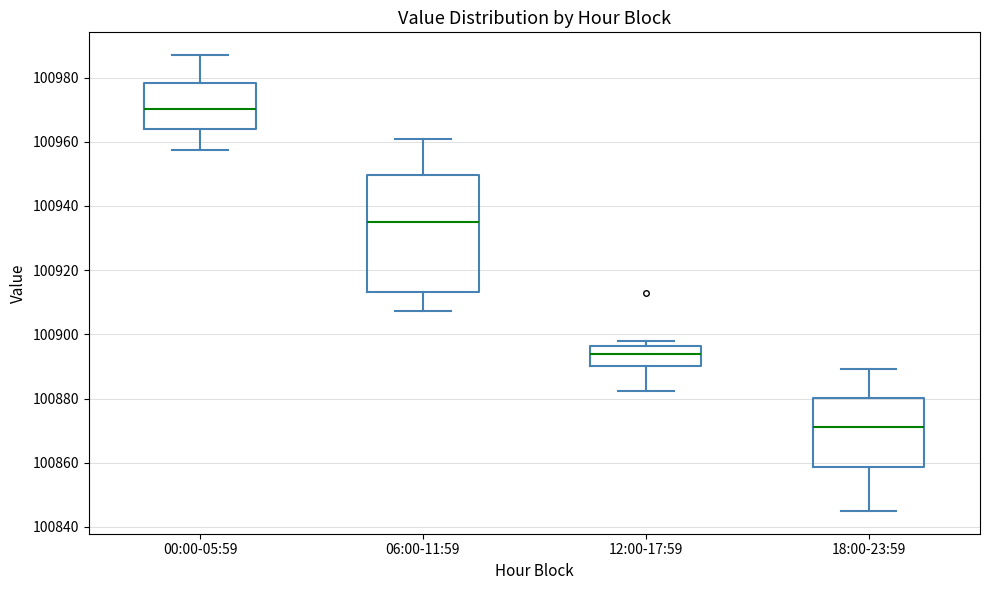

Reading left to right, read every box against the y-axis: the position of its median line, the range the box covers, and the ends of its whiskers. The values are not printed on the chart, so give them approximately, as read against the axis.

00:00-05:59: median 100970, box 100964 to 100978, whiskers 100958 to 100986
06:00-11:59: median 100936, box 100914 to 100950, whiskers 100908 to 100960
12:00-17:59: median 100894, box 100890 to 100896, whiskers 100882 to 100898
18:00-23:59: median 100872, box 100858 to 100880, whiskers 100846 to 100890